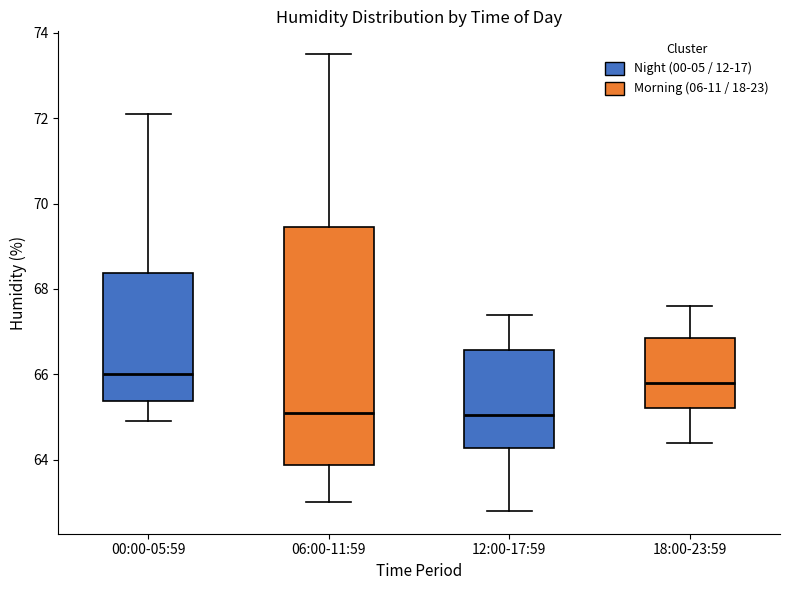

Which box is the tallest, from its lower edge to its upper edge?

06:00-11:59